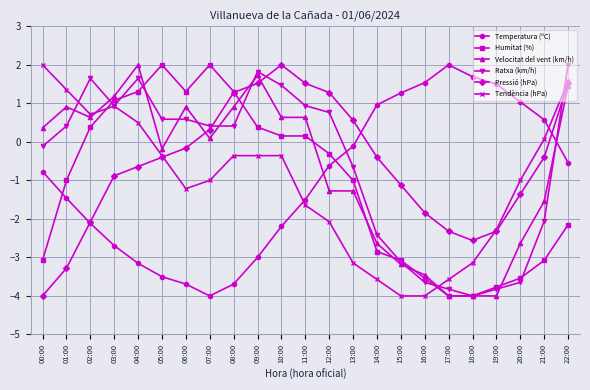

Reading right to left, list all the values displayed in this chart.

Temperatura (ºC): -0.5	0.6	1.0	1.5	1.7	2.0	1.5	1.3	1.0	-0.1	-0.6	-1.5	-2.2	-3.0	-3.7	-4.0	-3.7	-3.5	-3.2	-2.7	-2.1	-1.5	-0.8
Humitat (%): -2.2	-3.1	-3.5	-3.8	-4.0	-4.0	-3.5	-3.1	-2.8	-1.0	-0.3	0.2	0.2	0.4	1.3	2.0	1.3	2.0	1.3	1.1	0.4	-1.0	-3.1
Velocitat del vent (km/h): 1.5	-1.5	-2.6	-4.0	-4.0	-4.0	-3.5	-3.2	-2.6	-1.3	-1.3	0.6	0.6	1.7	0.9	0.1	0.9	-0.2	2.0	1.2	0.6	0.9	0.4
Ratxa (km/h): 2.0	-2.1	-3.6	-3.8	-4.0	-3.8	-3.6	-3.1	-2.4	-0.6	0.8	0.9	1.5	1.8	0.4	0.4	0.6	0.6	1.6	0.9	1.6	0.4	-0.1
Pressió (hPa): 1.5	-0.4	-1.4	-2.3	-2.6	-2.3	-1.8	-1.1	-0.4	0.6	1.3	1.5	2.0	1.5	1.3	0.3	-0.2	-0.4	-0.6	-0.9	-2.1	-3.3	-4.0
Tendència (hPa): 1.6	0.1	-1.0	-2.3	-3.1	-3.6	-4.0	-4.0	-3.6	-3.1	-2.1	-1.6	-0.4	-0.4	-0.4	-1.0	-1.2	-0.4	0.5	0.9	0.7	1.4	2.0